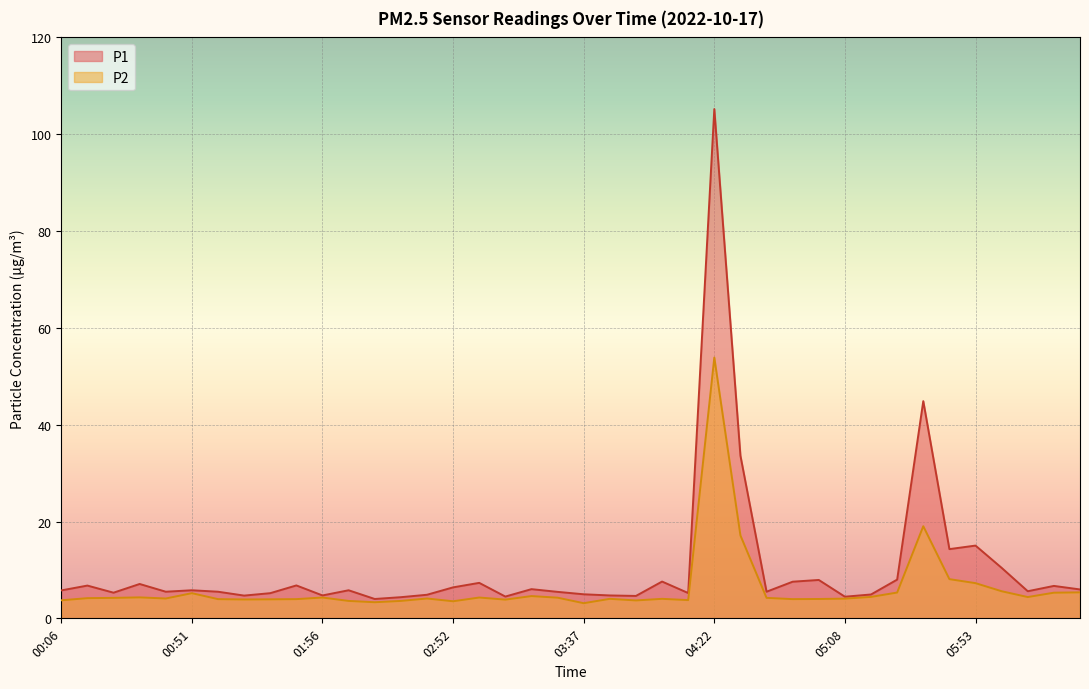

What is the label of the 1st point from the left?

00:06